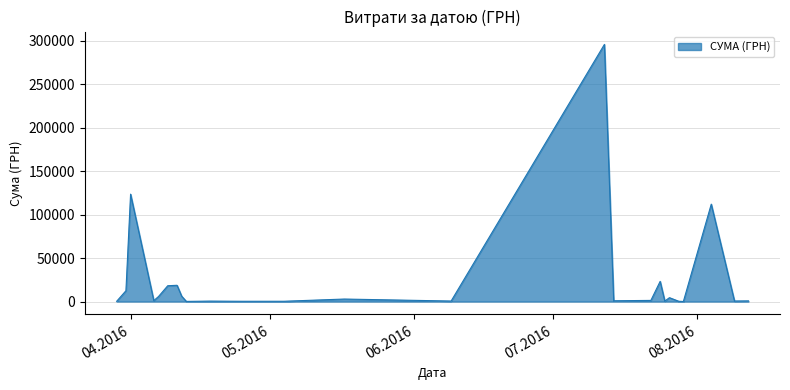

What is the maximum value shown in the chart?

295638.6